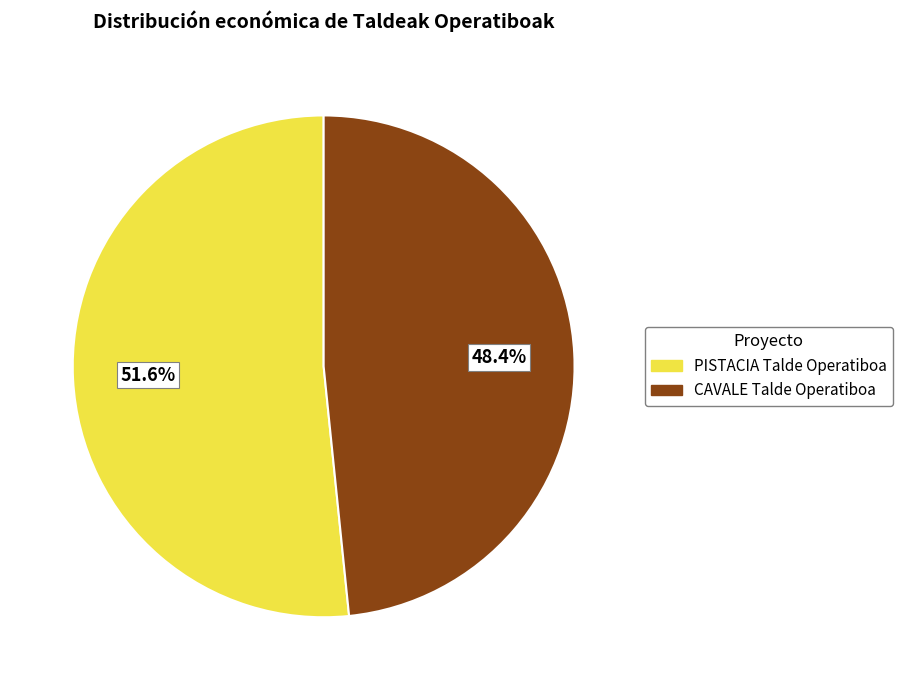

What is the majority slice?

PISTACIA Talde Operatiboa